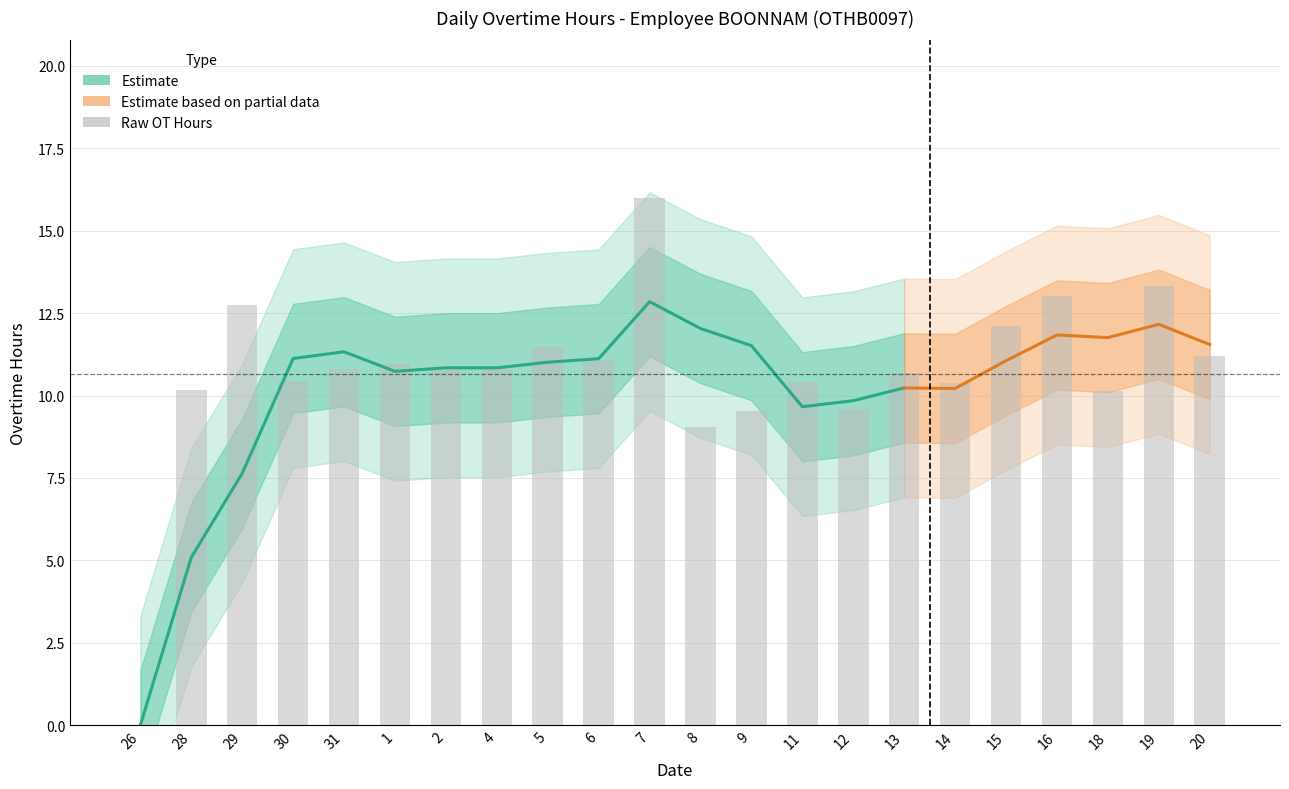

What is the ratio of the value at 4 to the value at 9?

1.1